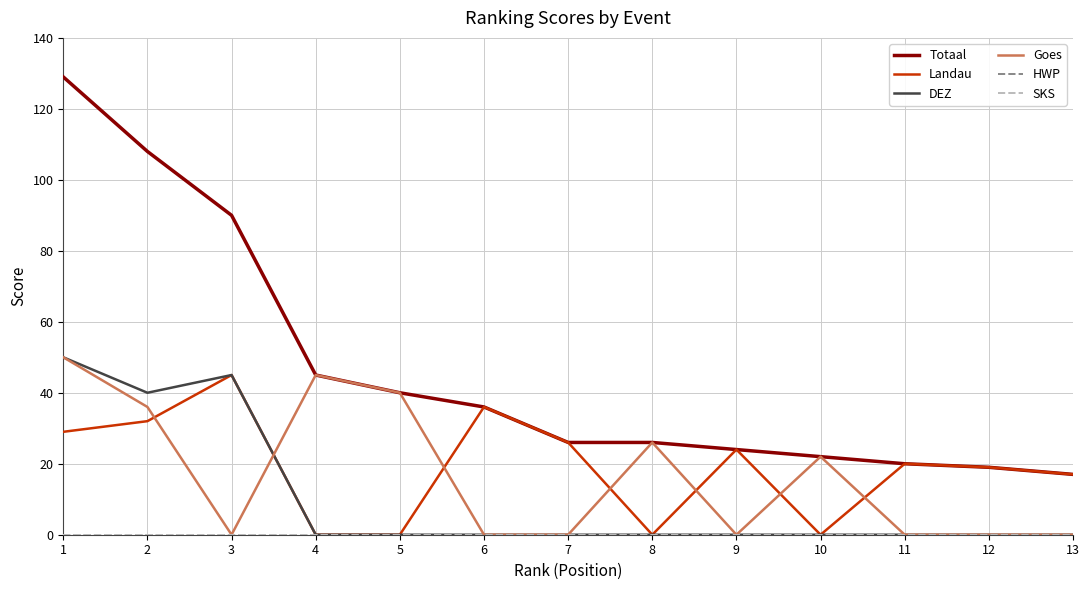

Does the chart display data point markers on the line(s)?

No